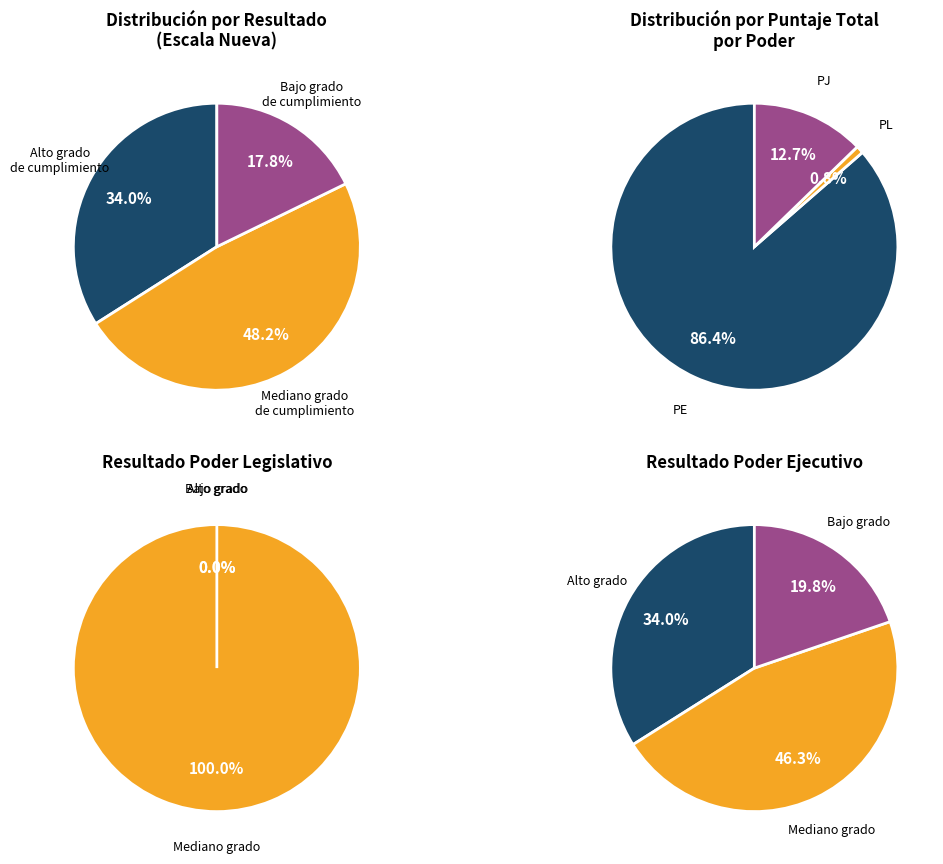

Combined, what portion of the pie is Mediano grado de cumplimiento and Bajo grado de cumplimiento?

66.0%